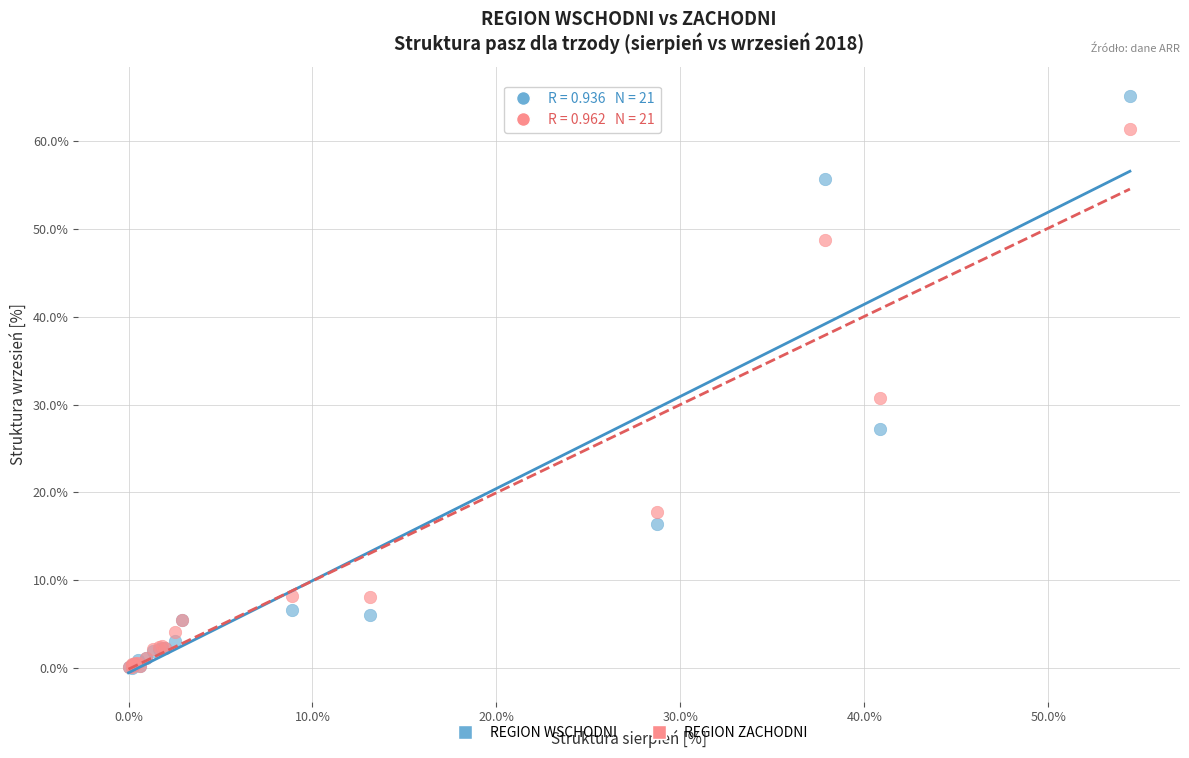

Which series contains the highest Y value?

REGION WSCHODNI